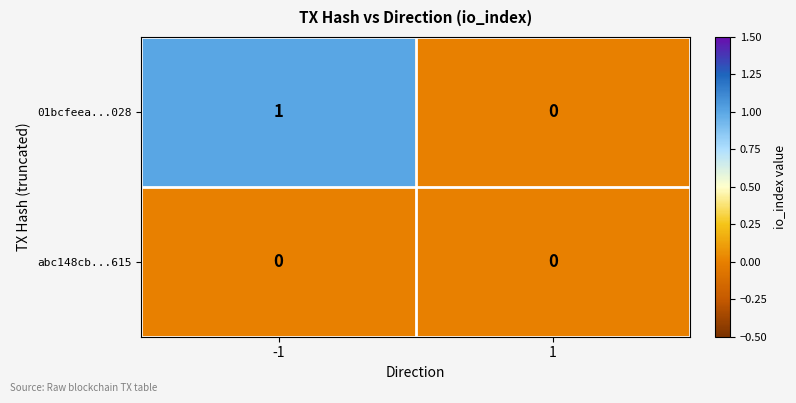

Is the value of abc148cb...615 at -1 greater than the value of 01bcfeea...028 at -1?

No